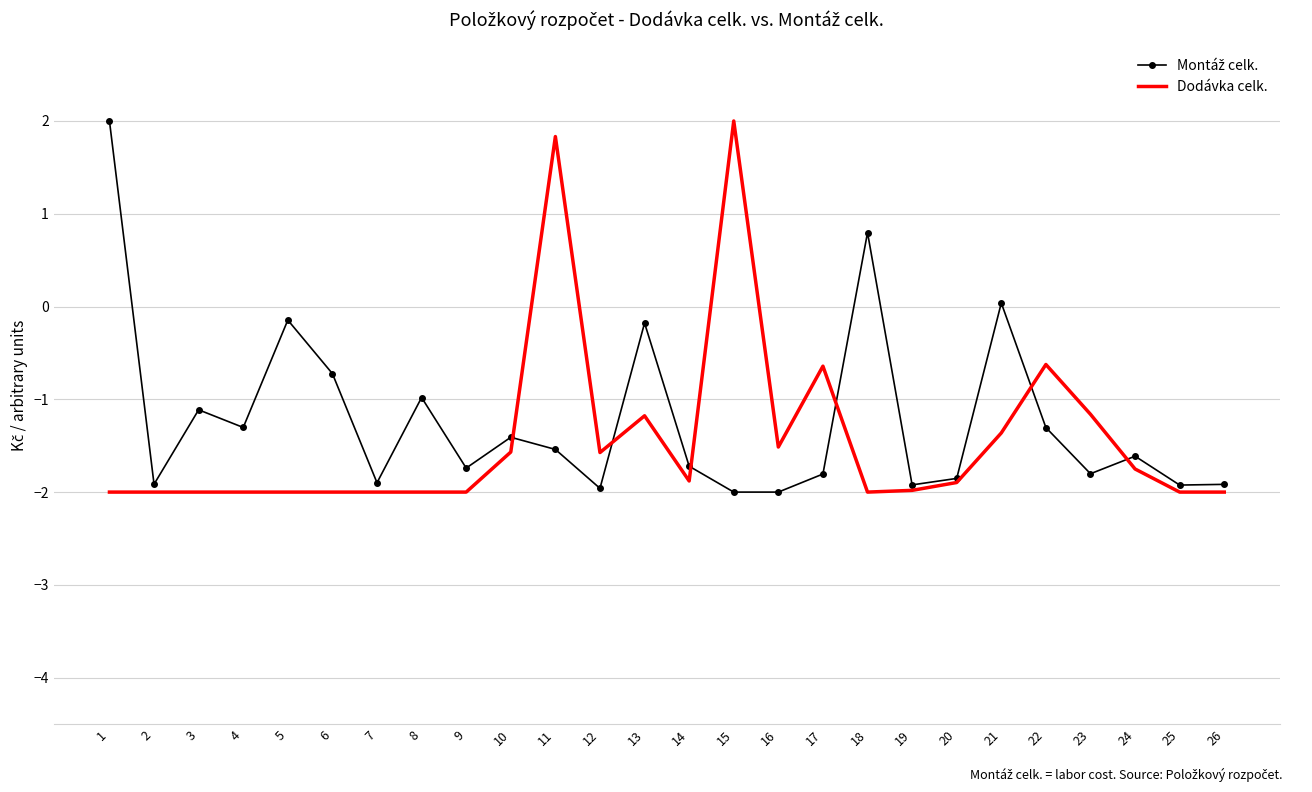

What is the maximum value for Dodávka celk.?

2.0